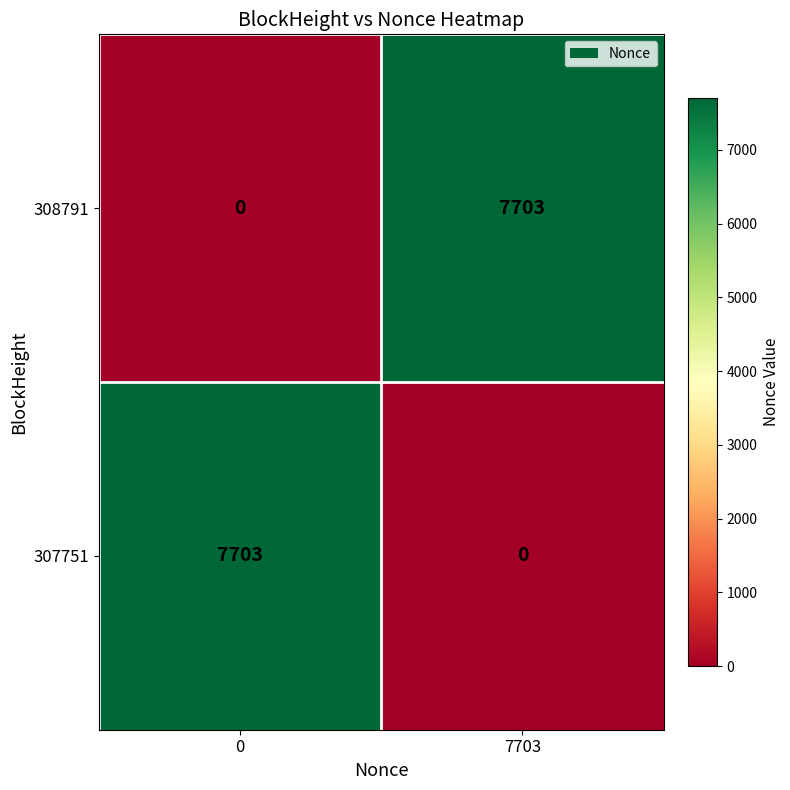

What is the maximum value for 308791?

7703